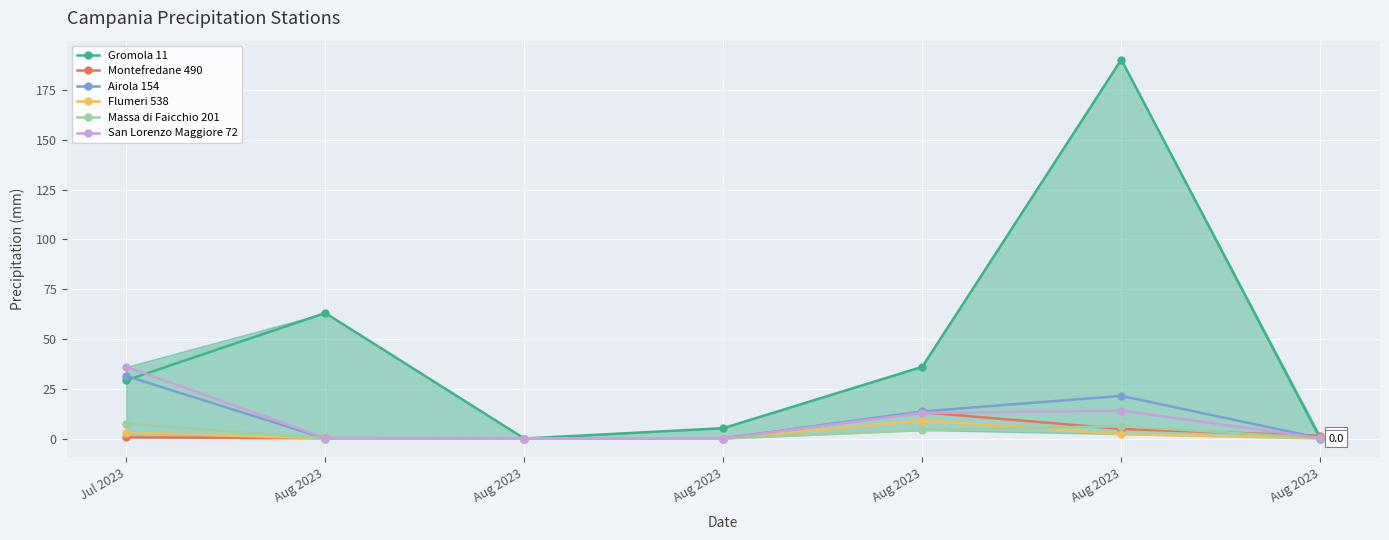

What are all the series names shown in the legend?

Gromola 11, Montefredane 490, Airola 154, Flumeri 538, Massa di Faicchio 201, San Lorenzo Maggiore 72